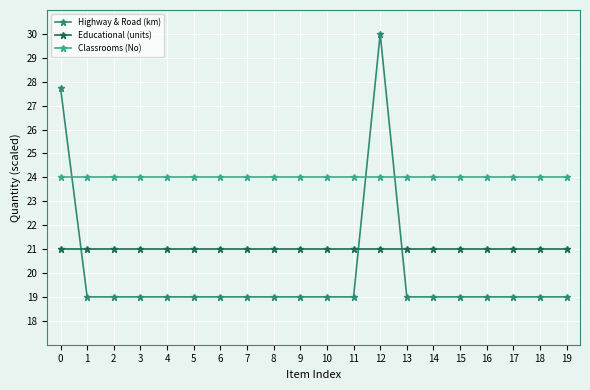

Which series ends up on top after the final intersection of Highway & Road (km) and Educational (units)?

Educational (units)